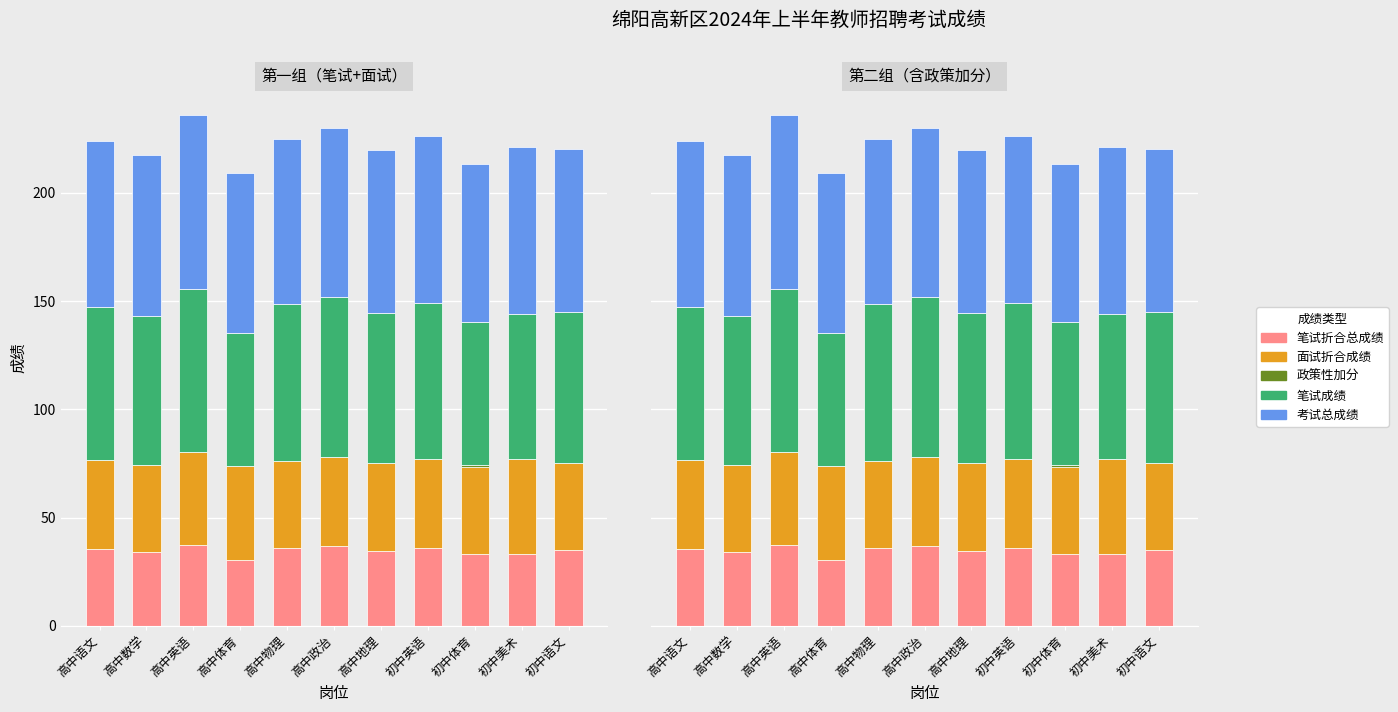

What is the label of the 1st bar from the right?

初中语文